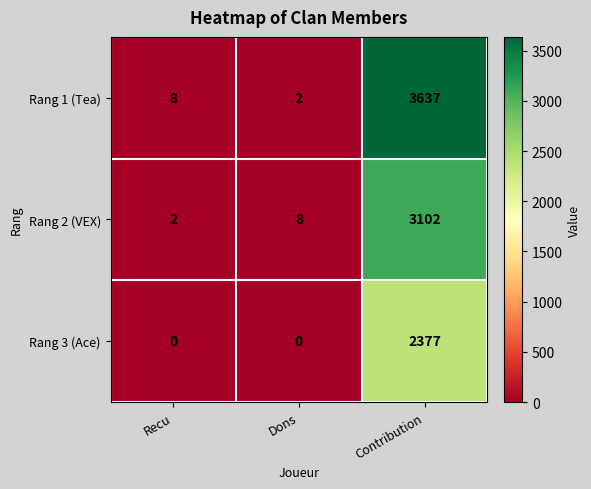

What is the total value across all series at Contribution?

9116